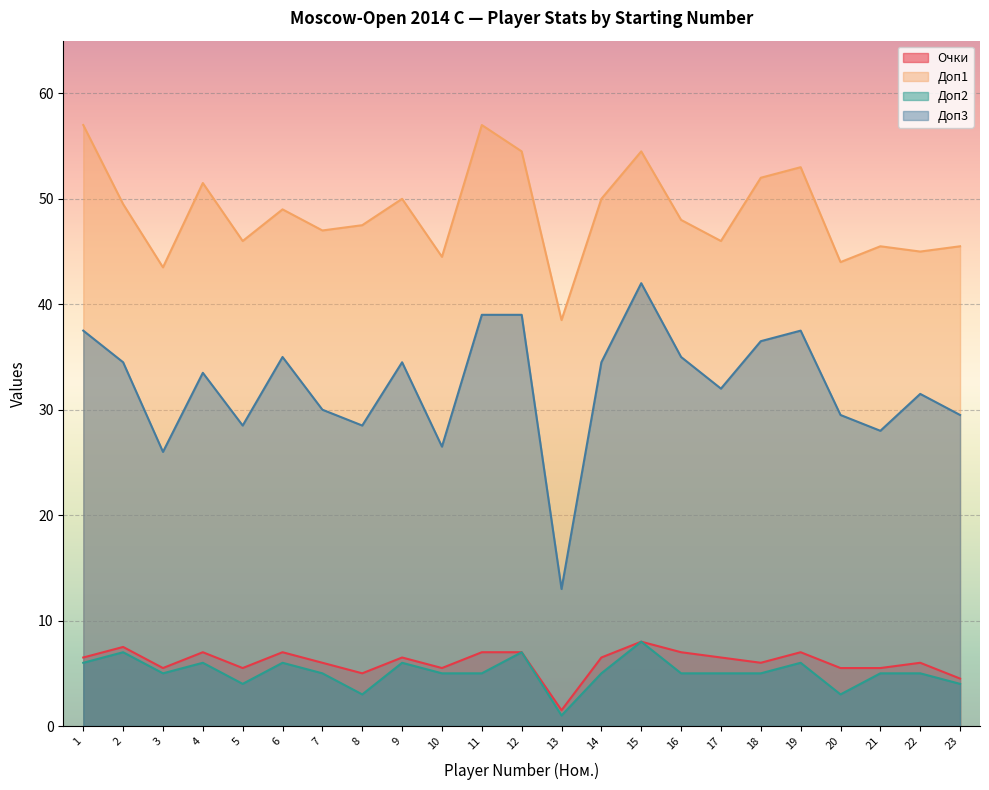

Count the number of categories in the chart.

23